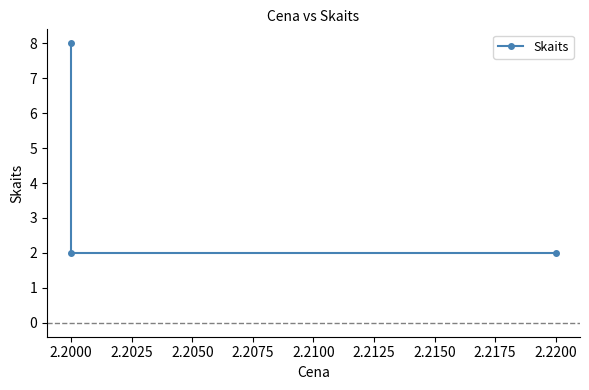

What is the value of the 2nd point from the left?

2